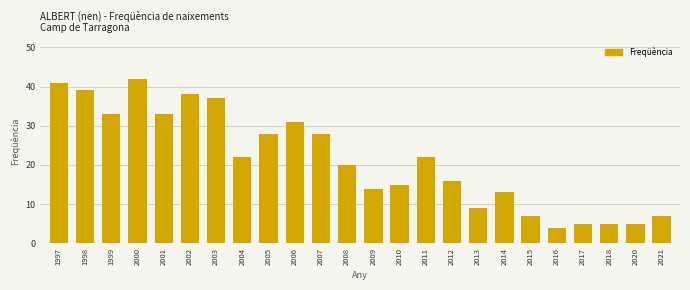

Reading left to right, list all the values displayed in this chart.

1997=41	1998=39	1999=33	2000=42	2001=33	2002=38	2003=37	2004=22	2005=28	2006=31	2007=28	2008=20	2009=14	2010=15	2011=22	2012=16	2013=9	2014=13	2015=7	2016=4	2017=5	2018=5	2020=5	2021=7